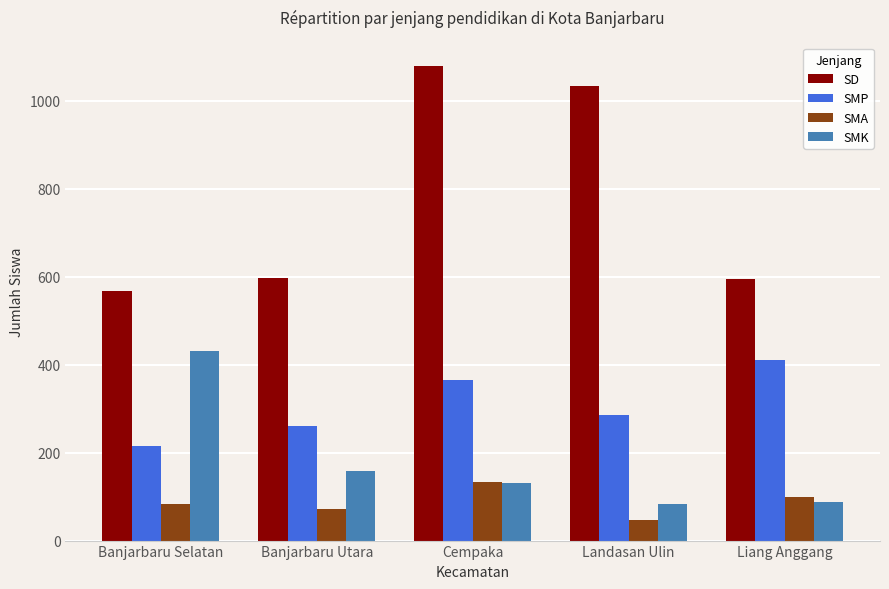

Which category has the highest value in the SMK series?

Banjarbaru Selatan